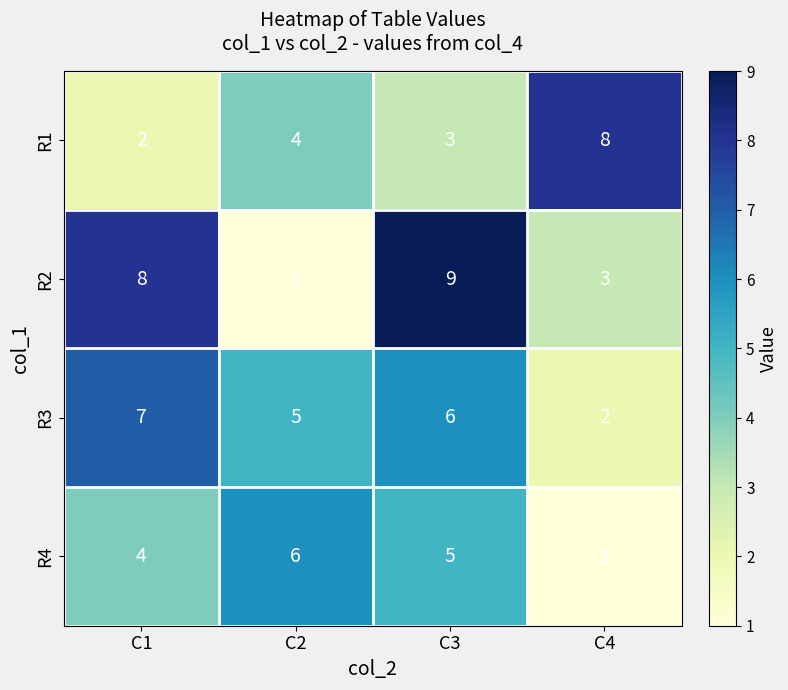

What is the minimum value shown in the chart?

1